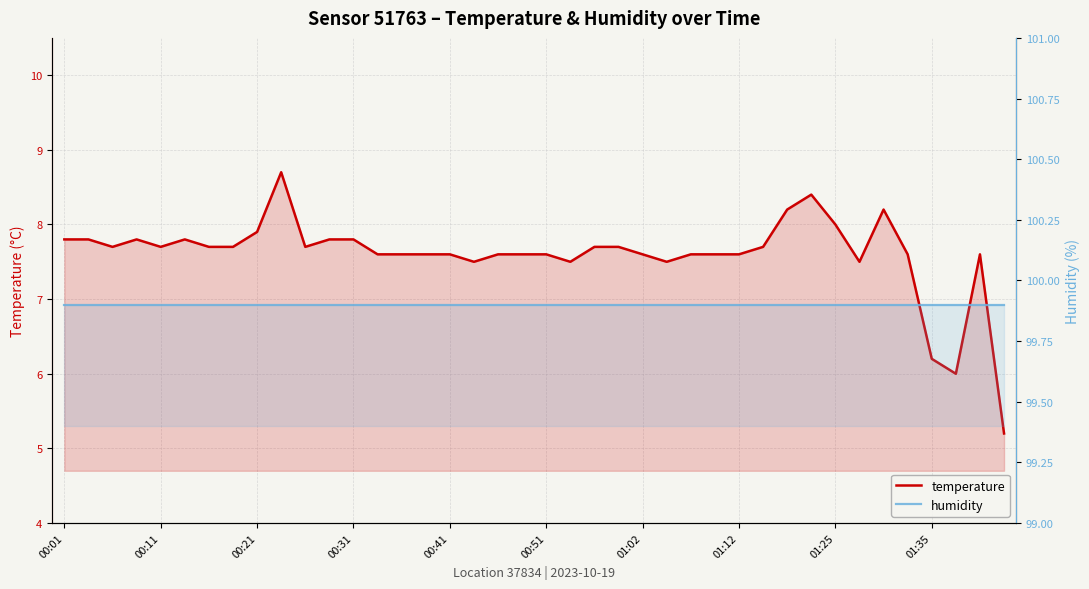

Does the chart have visible grid lines?

Yes